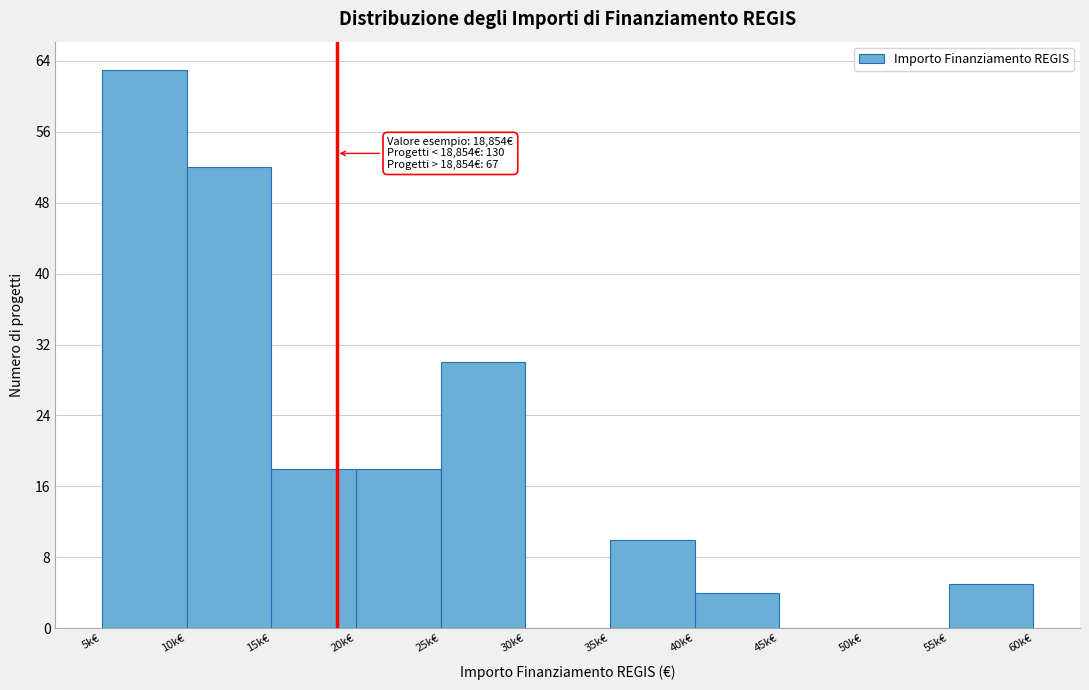

Reading left to right, what are all the values shown in this chart?

5k€=63	10k€=52	15k€=18	20k€=18	25k€=30	30k€=0	35k€=10	40k€=4	45k€=0	50k€=0	55k€=5